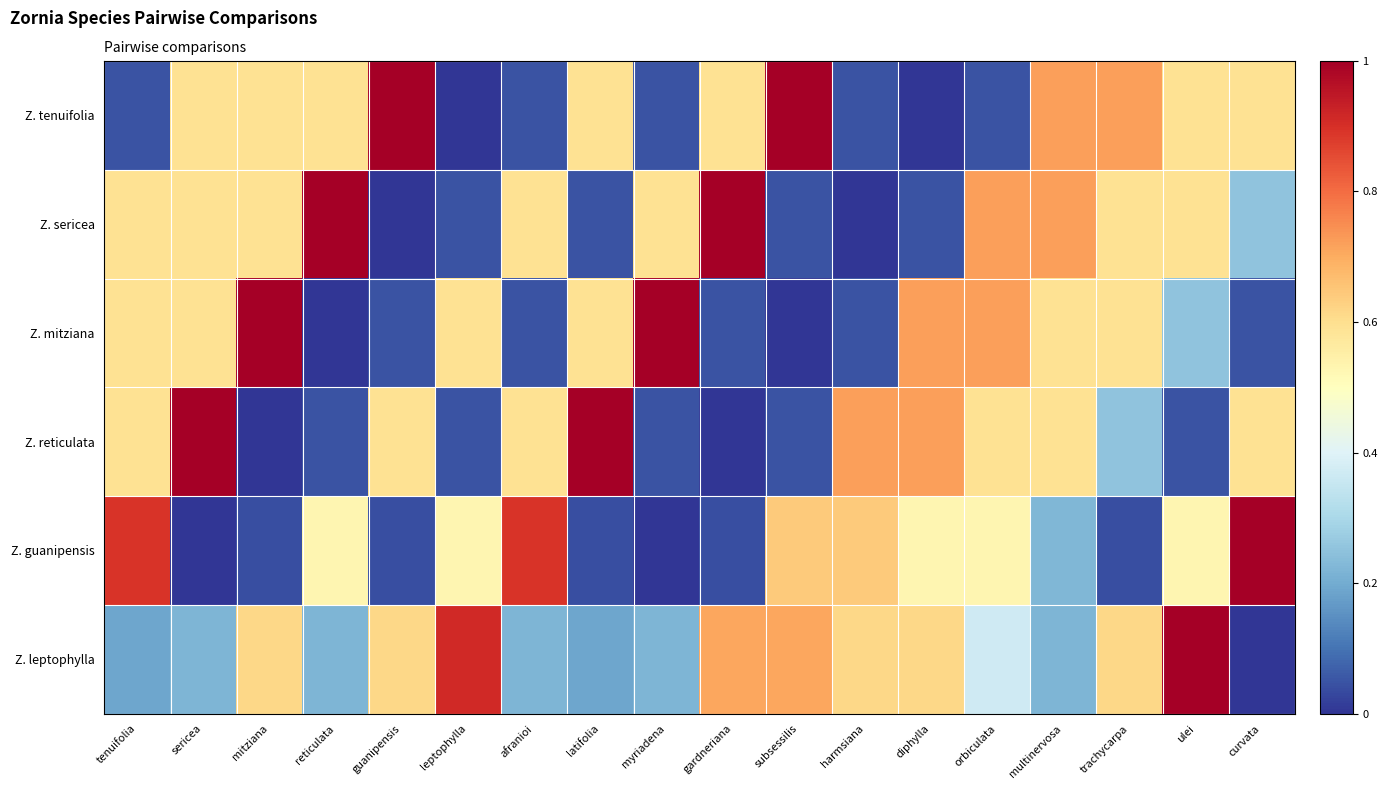

Reading right to left, transcribe all the data shown in this chart.

Z. tenuifolia: curvata=0.6	ulei=0.6	trachycarpa=0.7	multinervosa=0.7	orbiculata=0.0	diphylla=0.0	harmsiana=0.0	subsessilis=1.0	gardneriana=0.6	myriadena=0.0	latifolia=0.6	afranioi=0.0	leptophylla=0.0	guanipensis=1.0	reticulata=0.6	mitziana=0.6	sericea=0.6	tenuifolia=0.0
Z. sericea: curvata=0.3	ulei=0.6	trachycarpa=0.6	multinervosa=0.7	orbiculata=0.7	diphylla=0.0	harmsiana=0.0	subsessilis=0.0	gardneriana=1.0	myriadena=0.6	latifolia=0.0	afranioi=0.6	leptophylla=0.0	guanipensis=0.0	reticulata=1.0	mitziana=0.6	sericea=0.6	tenuifolia=0.6
Z. mitziana: curvata=0.0	ulei=0.3	trachycarpa=0.6	multinervosa=0.6	orbiculata=0.7	diphylla=0.7	harmsiana=0.0	subsessilis=0.0	gardneriana=0.0	myriadena=1.0	latifolia=0.6	afranioi=0.0	leptophylla=0.6	guanipensis=0.0	reticulata=0.0	mitziana=1.0	sericea=0.6	tenuifolia=0.6
Z. reticulata: curvata=0.6	ulei=0.0	trachycarpa=0.3	multinervosa=0.6	orbiculata=0.6	diphylla=0.7	harmsiana=0.7	subsessilis=0.0	gardneriana=0.0	myriadena=0.0	latifolia=1.0	afranioi=0.6	leptophylla=0.0	guanipensis=0.6	reticulata=0.0	mitziana=0.0	sericea=1.0	tenuifolia=0.6
Z. guanipensis: curvata=1.0	ulei=0.5	trachycarpa=0.0	multinervosa=0.2	orbiculata=0.5	diphylla=0.5	harmsiana=0.6	subsessilis=0.6	gardneriana=0.0	myriadena=0.0	latifolia=0.0	afranioi=0.9	leptophylla=0.5	guanipensis=0.0	reticulata=0.5	mitziana=0.0	sericea=0.0	tenuifolia=0.9
Z. leptophylla: curvata=0.0	ulei=1.0	trachycarpa=0.6	multinervosa=0.2	orbiculata=0.4	diphylla=0.6	harmsiana=0.6	subsessilis=0.7	gardneriana=0.7	myriadena=0.2	latifolia=0.2	afranioi=0.2	leptophylla=0.9	guanipensis=0.6	reticulata=0.2	mitziana=0.6	sericea=0.2	tenuifolia=0.2